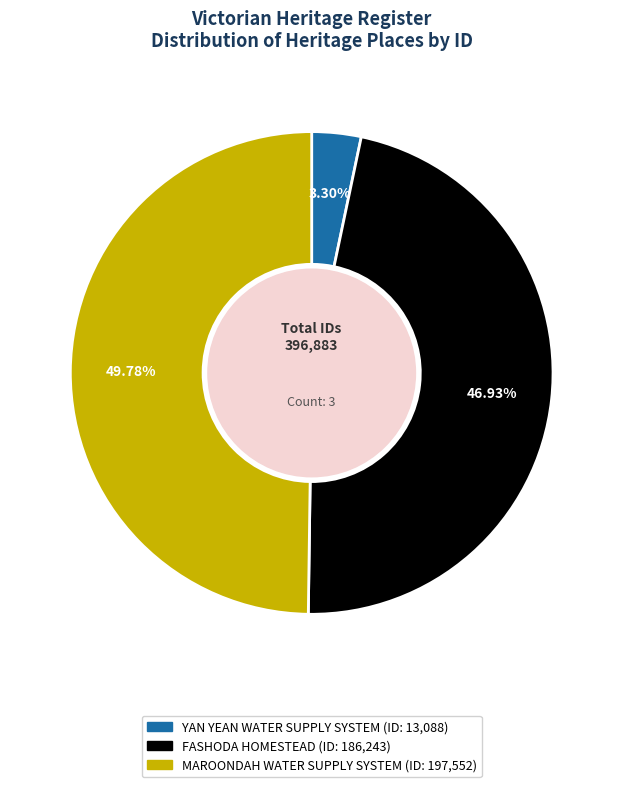

To the nearest percent, what is the average slice percentage?

33%